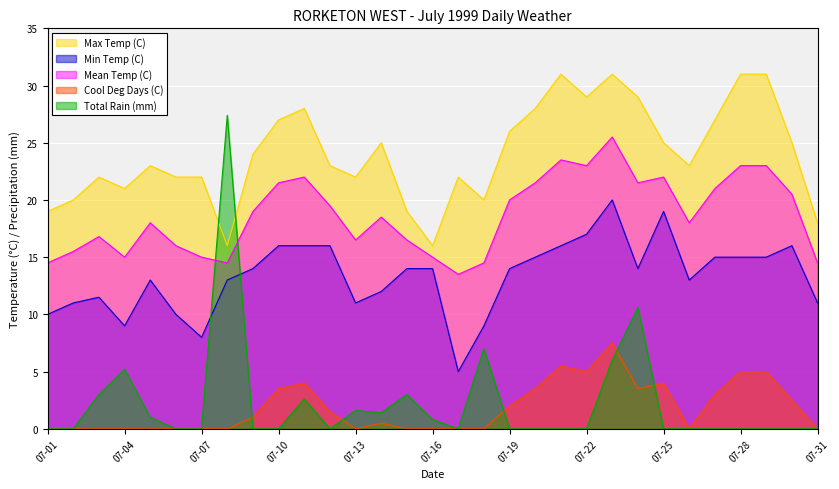

True or false: Max Temp (C) has a value of 51.6 at 07-28.

False